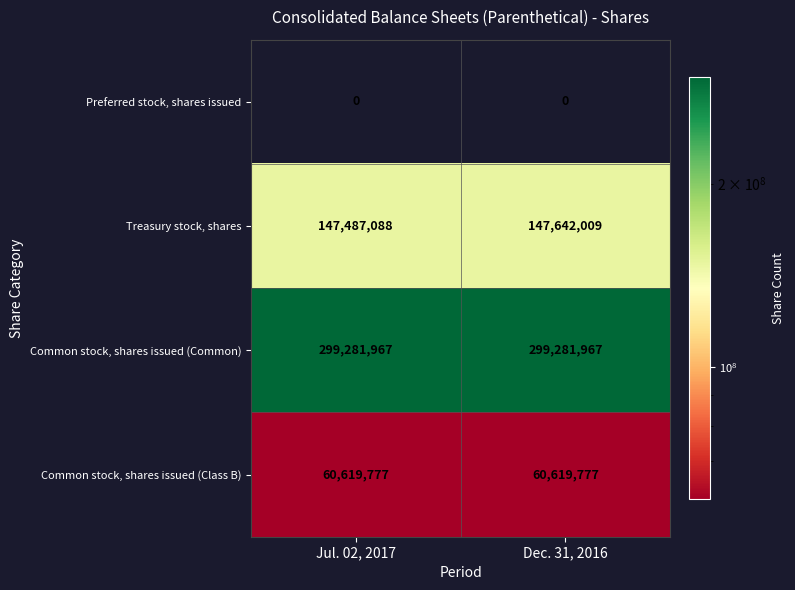

Which series changed the most between Jul. 02, 2017 and Dec. 31, 2016?

Treasury stock, shares